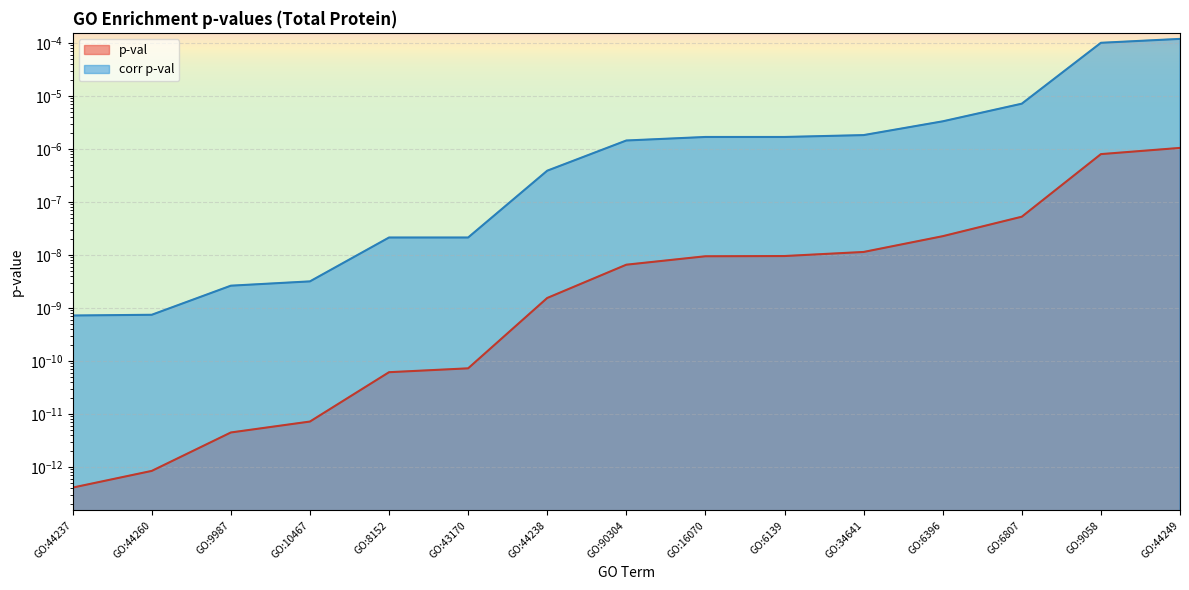

Rank the series by their maximum value, from highest to lowest.

corr p-val, p-val